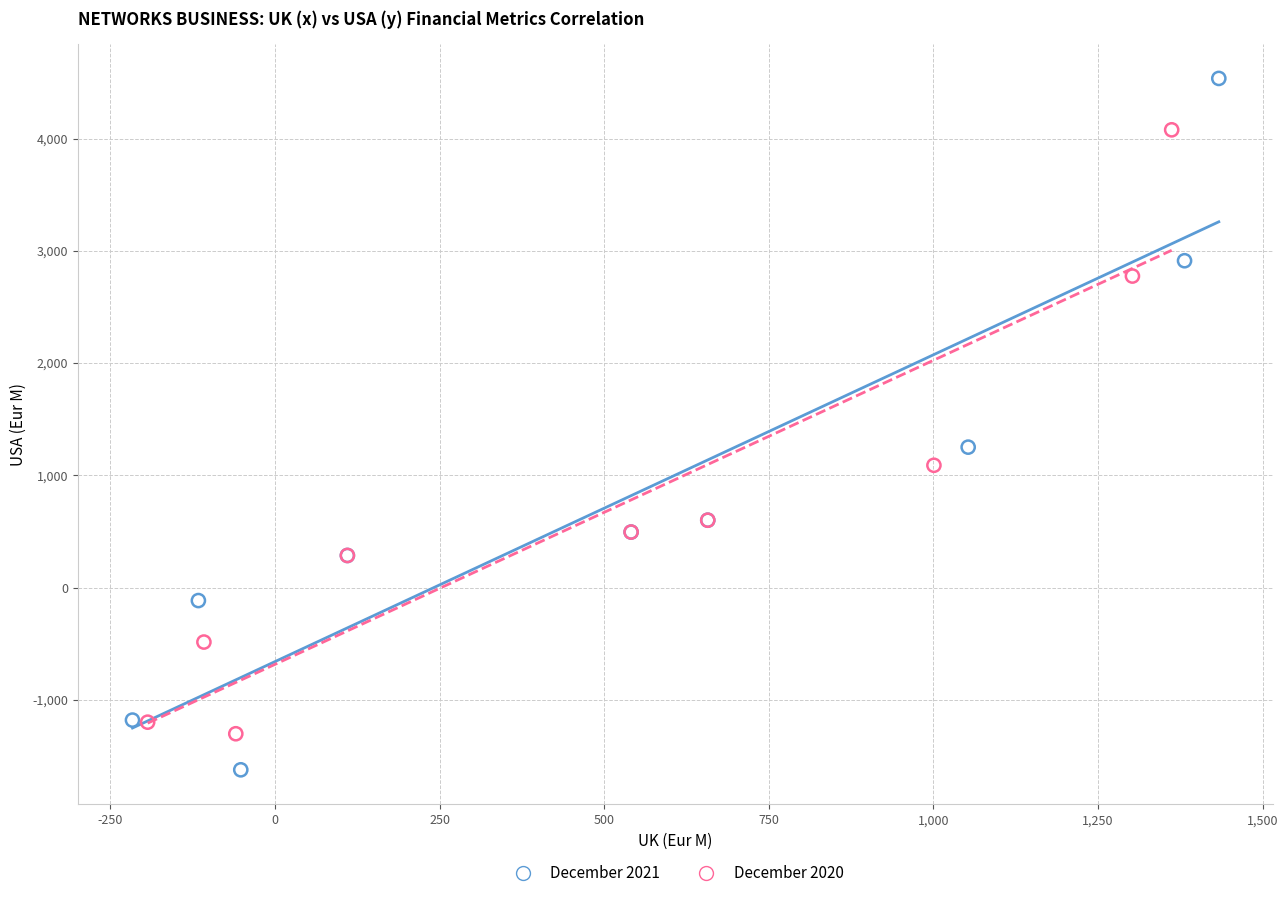

Which series contains the highest Y value?

December 2021